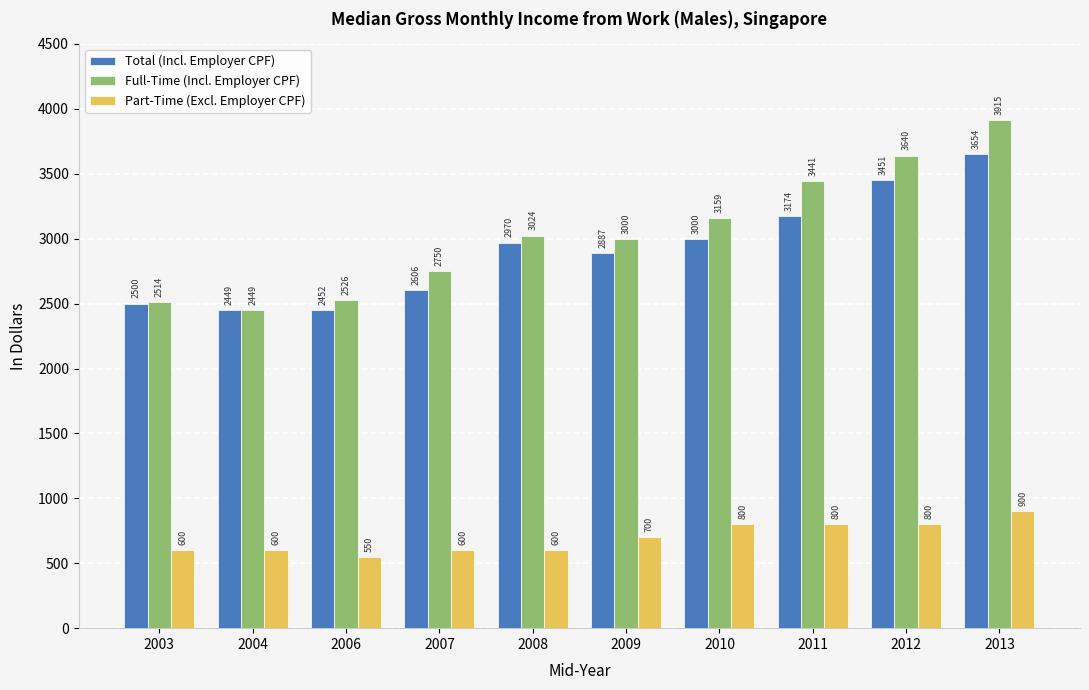

List the series in order of their peak value, lowest first.

Part-Time (Excl. Employer CPF), Total (Incl. Employer CPF), Full-Time (Incl. Employer CPF)